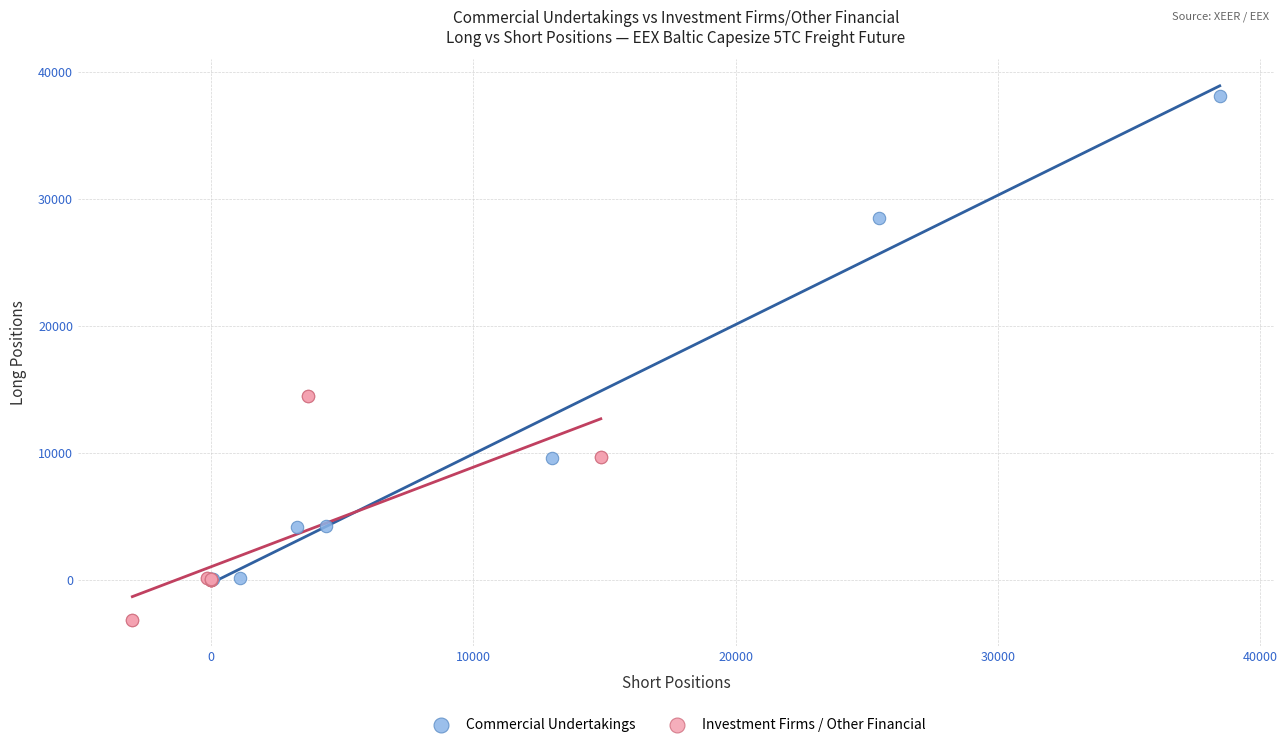

Which series has the widest spread of Y values?

Commercial Undertakings